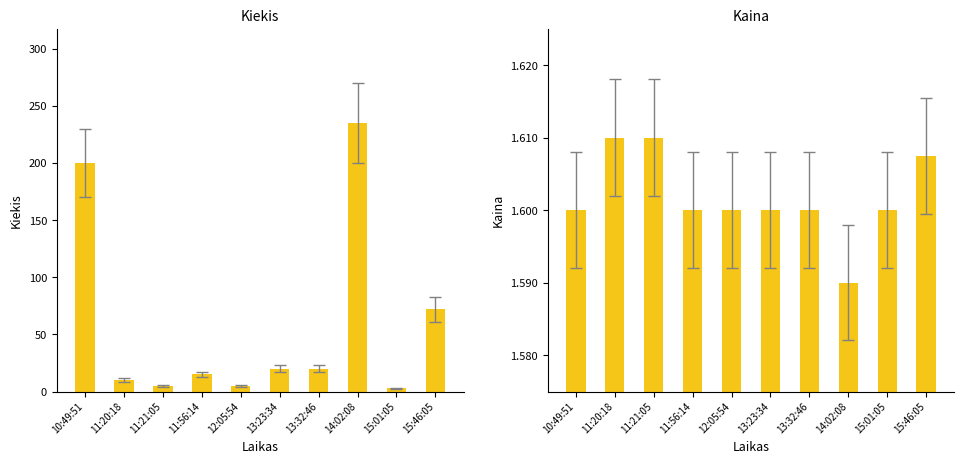

What value does the Kaina series have at 10:49:51?

1.6